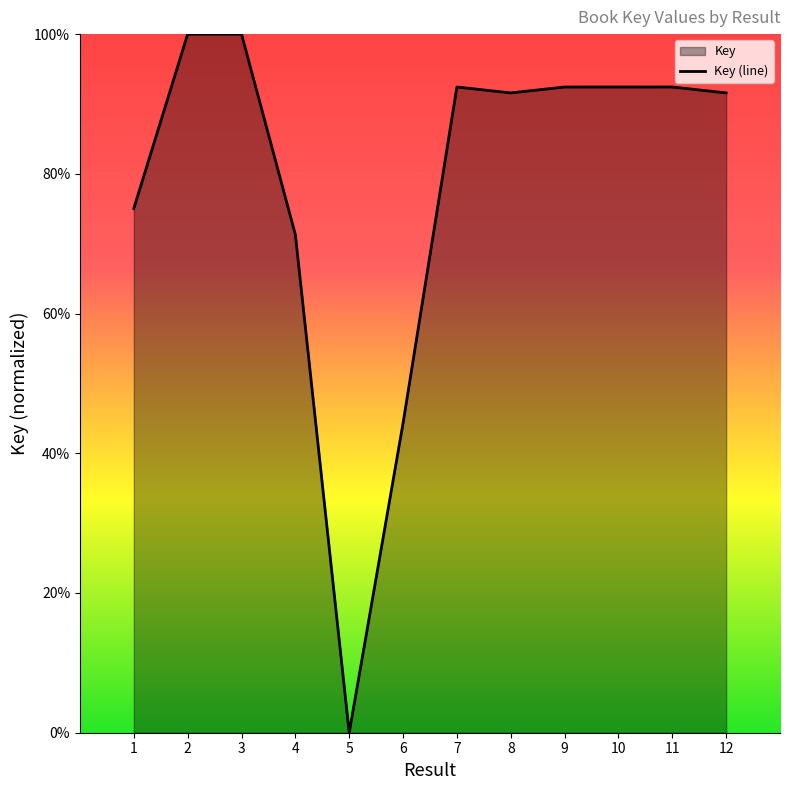

Does the chart have visible grid lines?

No